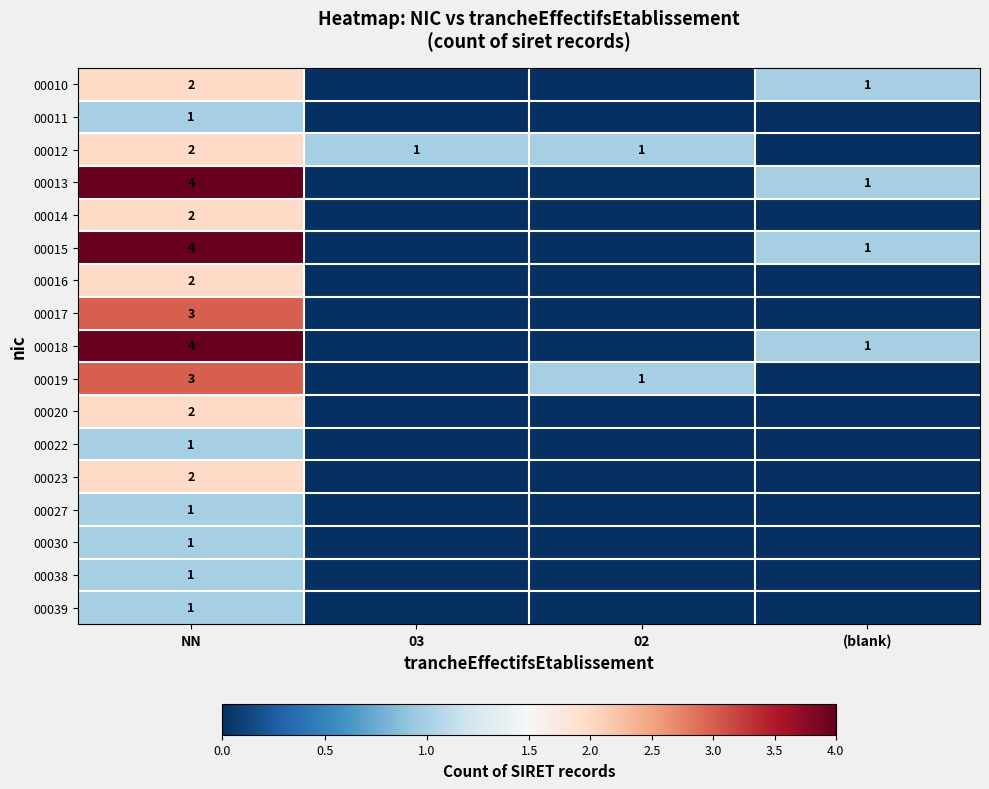

True or false: 00013 has a value of 6 at NN.

False